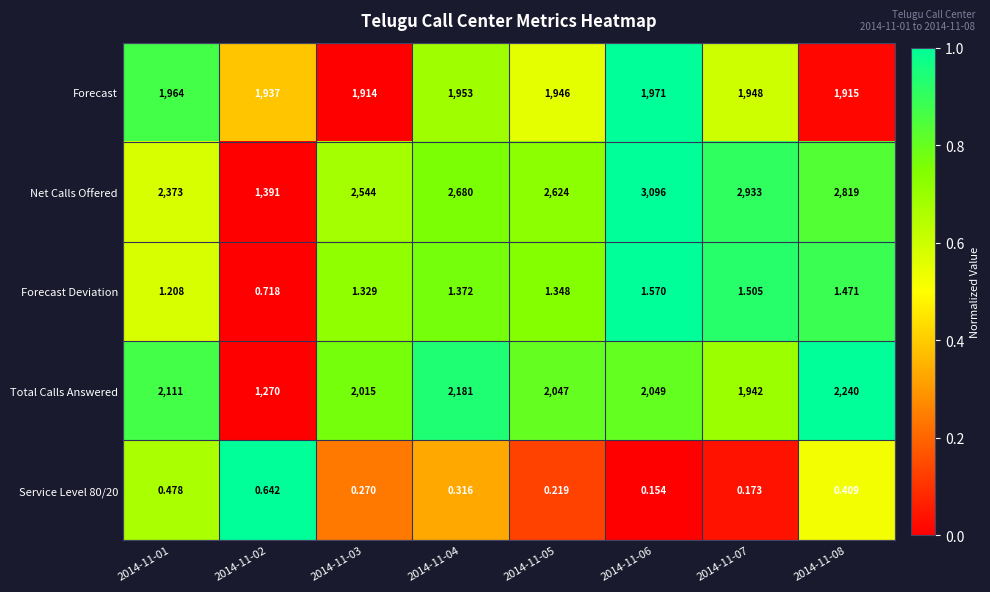

Between 2014-11-01 and 2014-11-02, which series saw the biggest shift?

Net Calls Offered